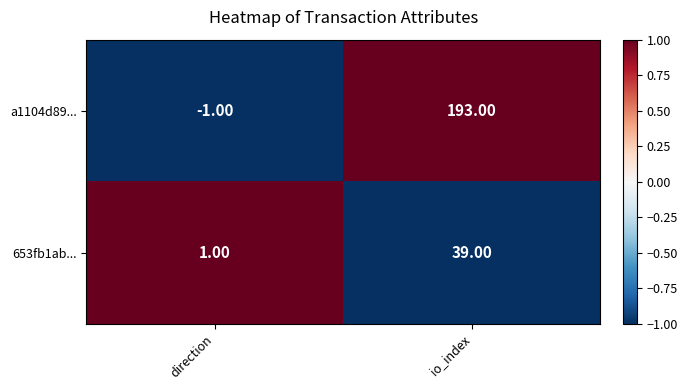

What is the difference between the a1104d89... values at direction and io_index?

194